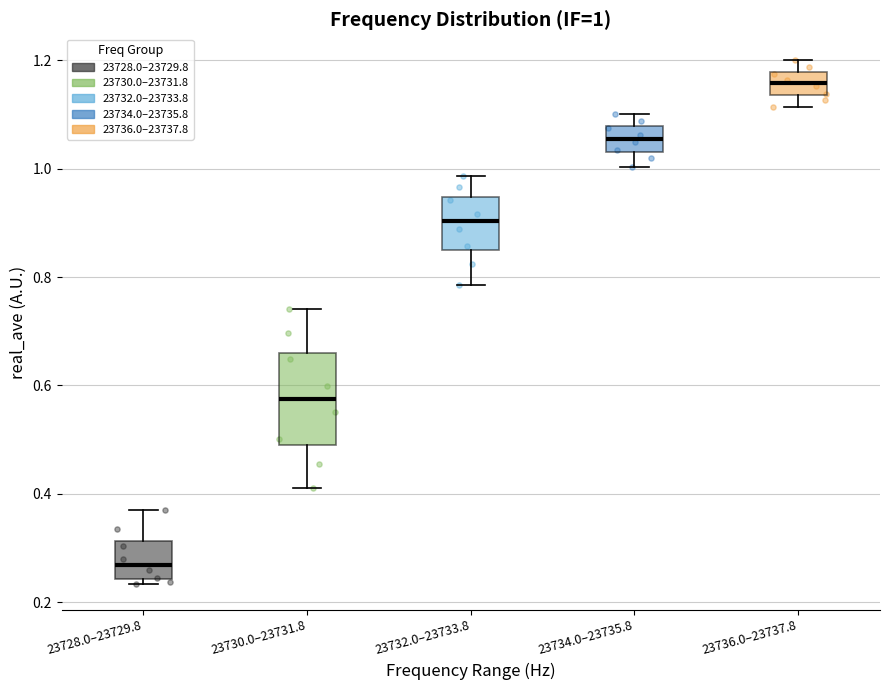

Which box has the lowest median line?

23728.0–23729.8